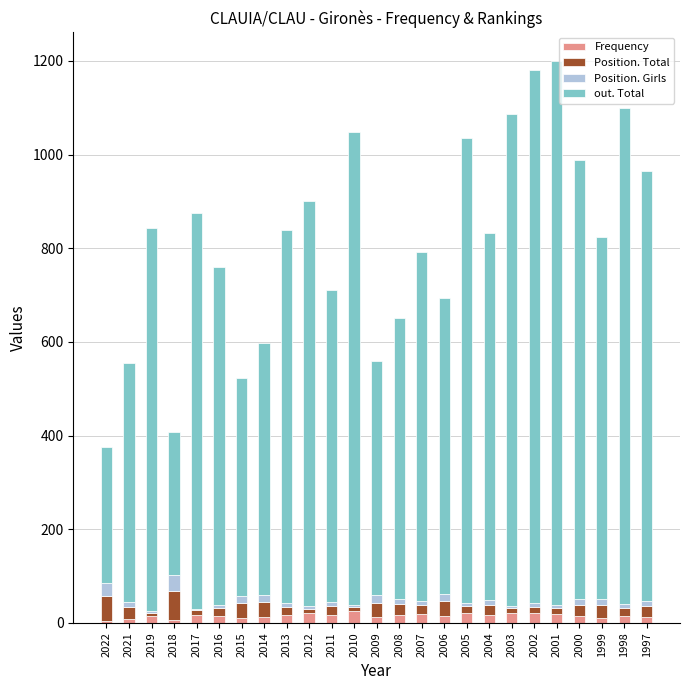

What is the highest value of the Frequency series?

26